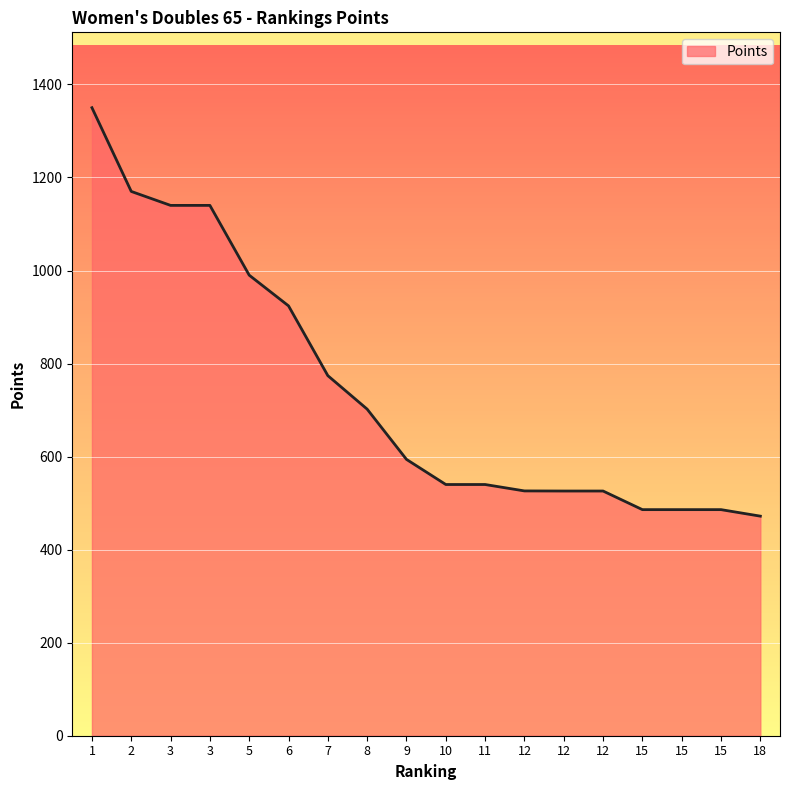

How many lines are shown in the chart?

1